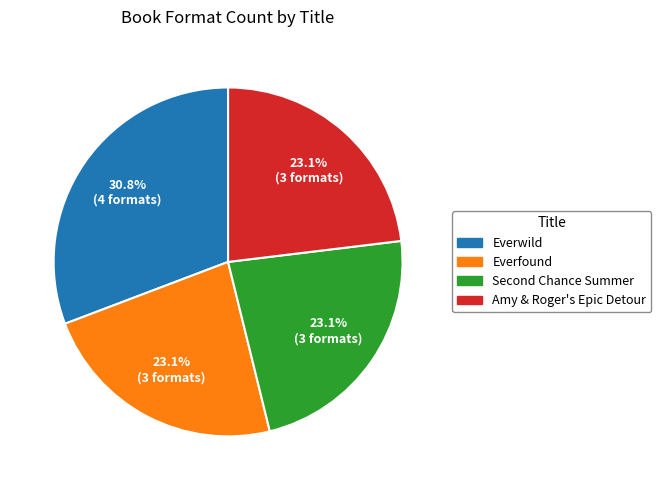

To the nearest percent, what is the difference between the largest and smallest slice percentages?

8%